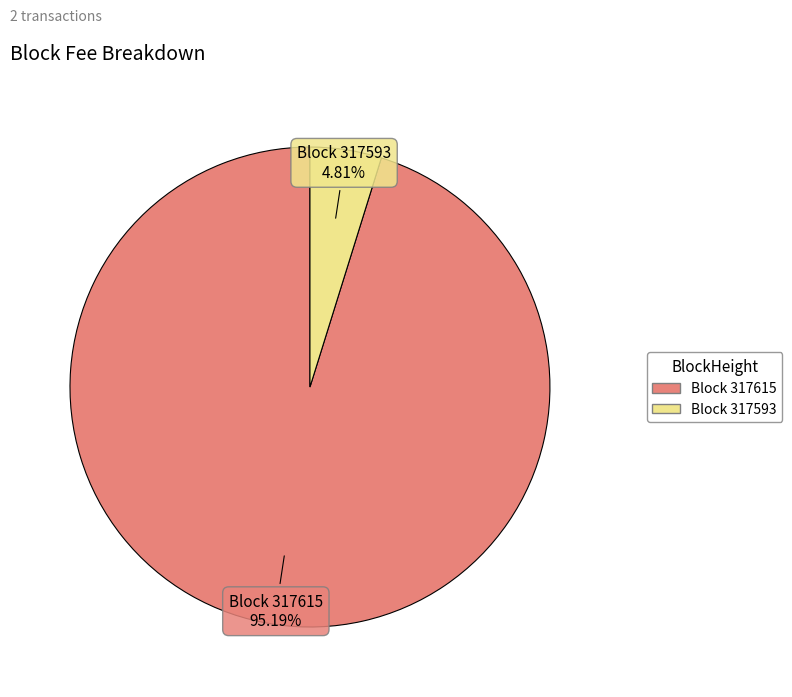

Is there a majority slice in this chart?

Yes